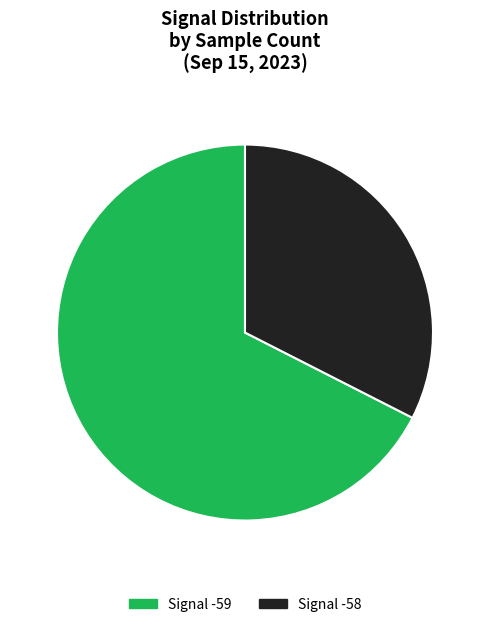

Is there a majority slice in this chart?

Yes